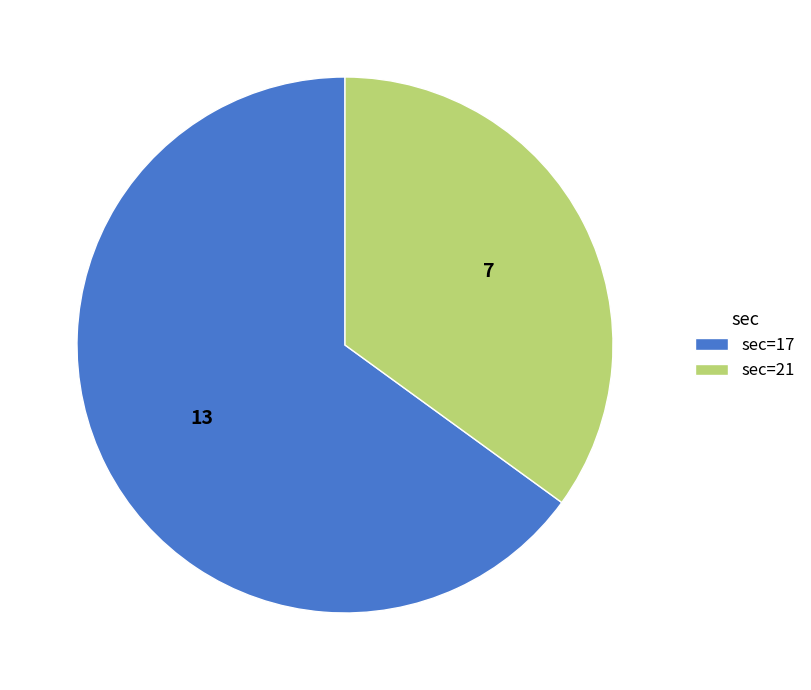

True or false: sec=17 accounts for 77% of the total.

False